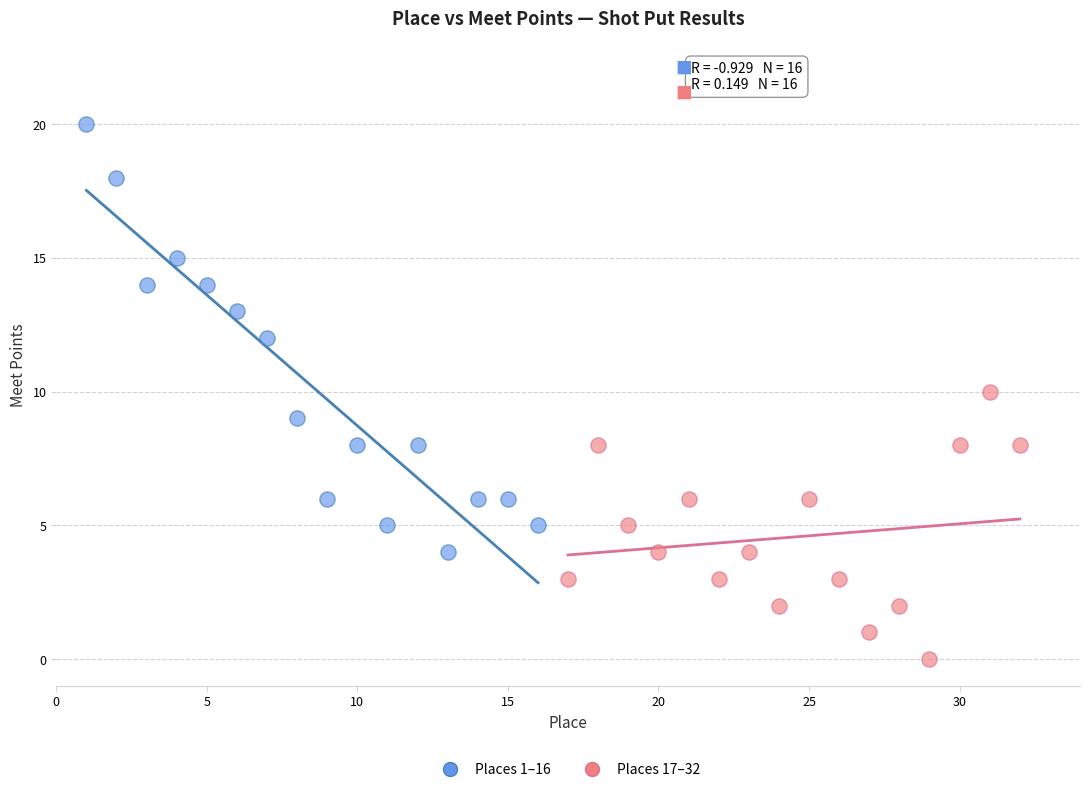

Which series reaches the minimum Y coordinate?

Places 17–32